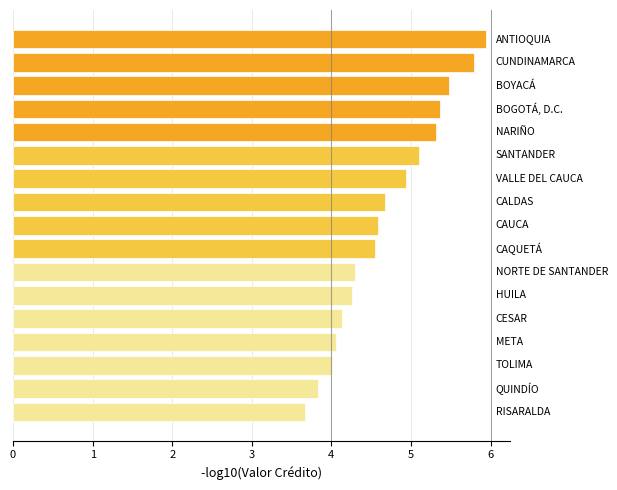

What is the average value?

4.7